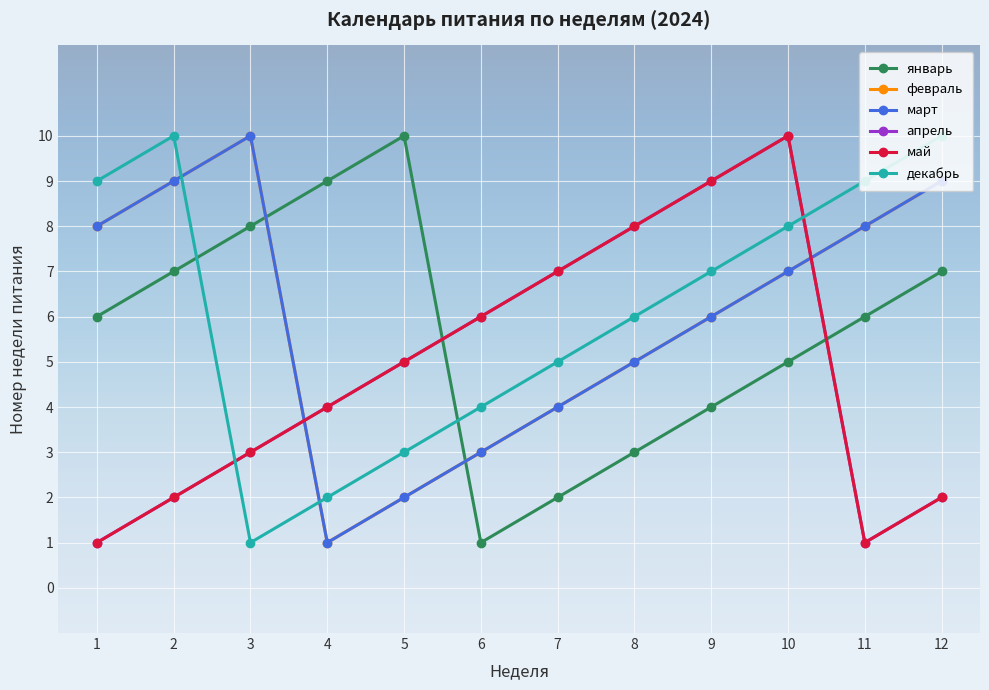

Is this an area chart (filled region under the line)?

No